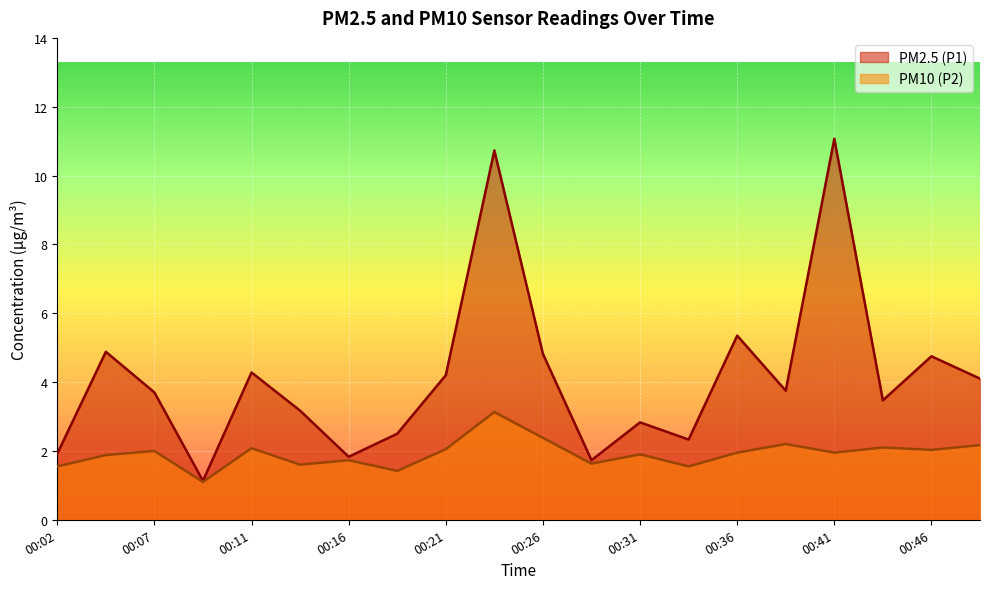

How many interior local valleys does the PM10 (P2) series have?

7